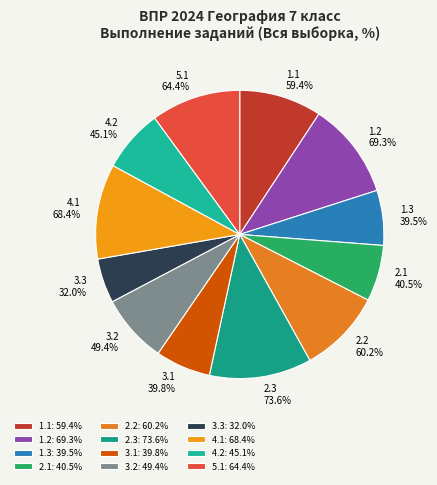

Combined, do 3.1 and 2.1 account for over 50%?

No